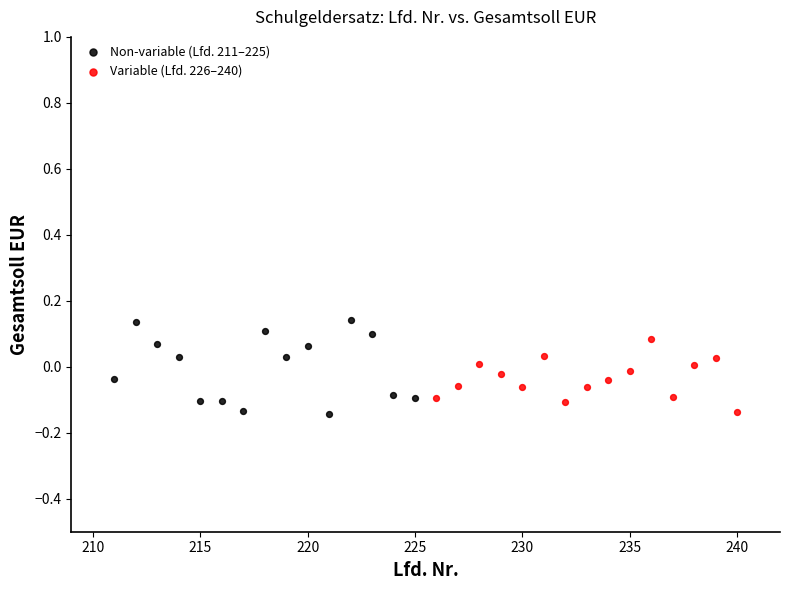

Which series has the widest spread of Y values?

Non-variable (Lfd. 211–225)